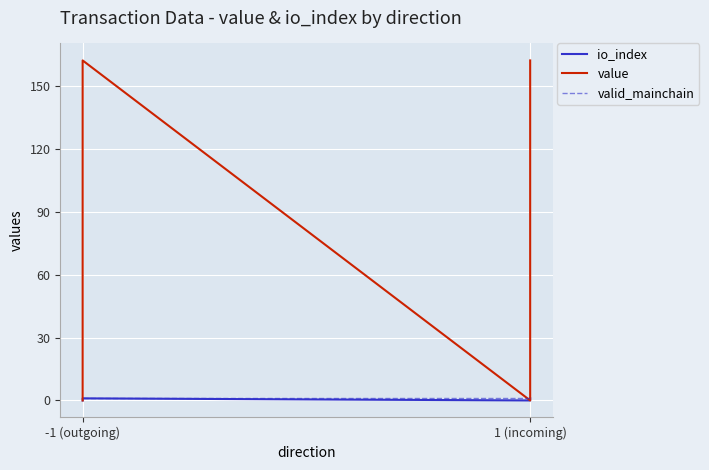

Which series has the largest range (max minus min)?

value